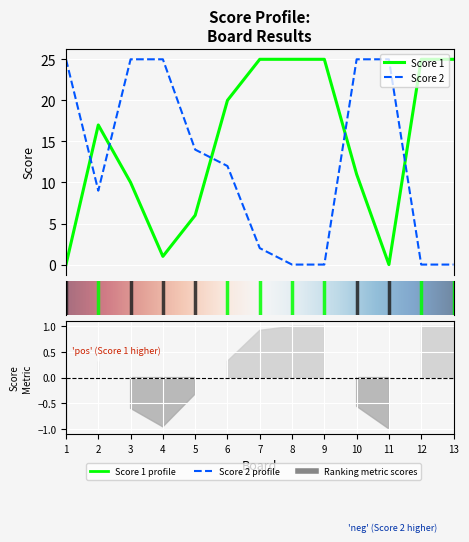

Reading left to right, transcribe all the data shown in this chart.

Score 1: 0	17	10	1	6	20	25	25	25	11	0	25	25
Score 2: 25	9	25	25	14	12	2	0	0	25	25	0	0